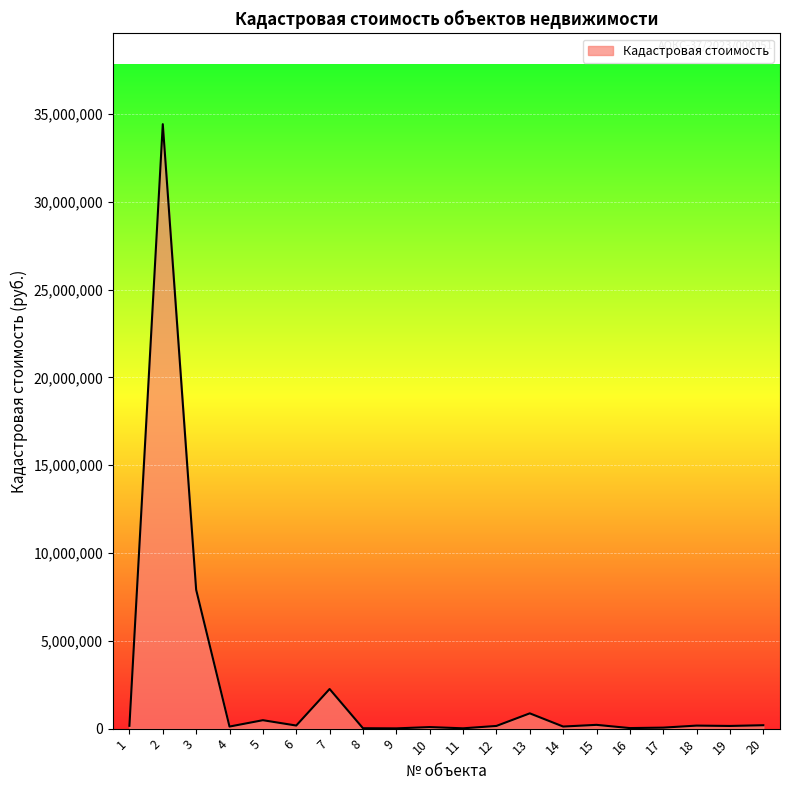

How many lines are shown in the chart?

1